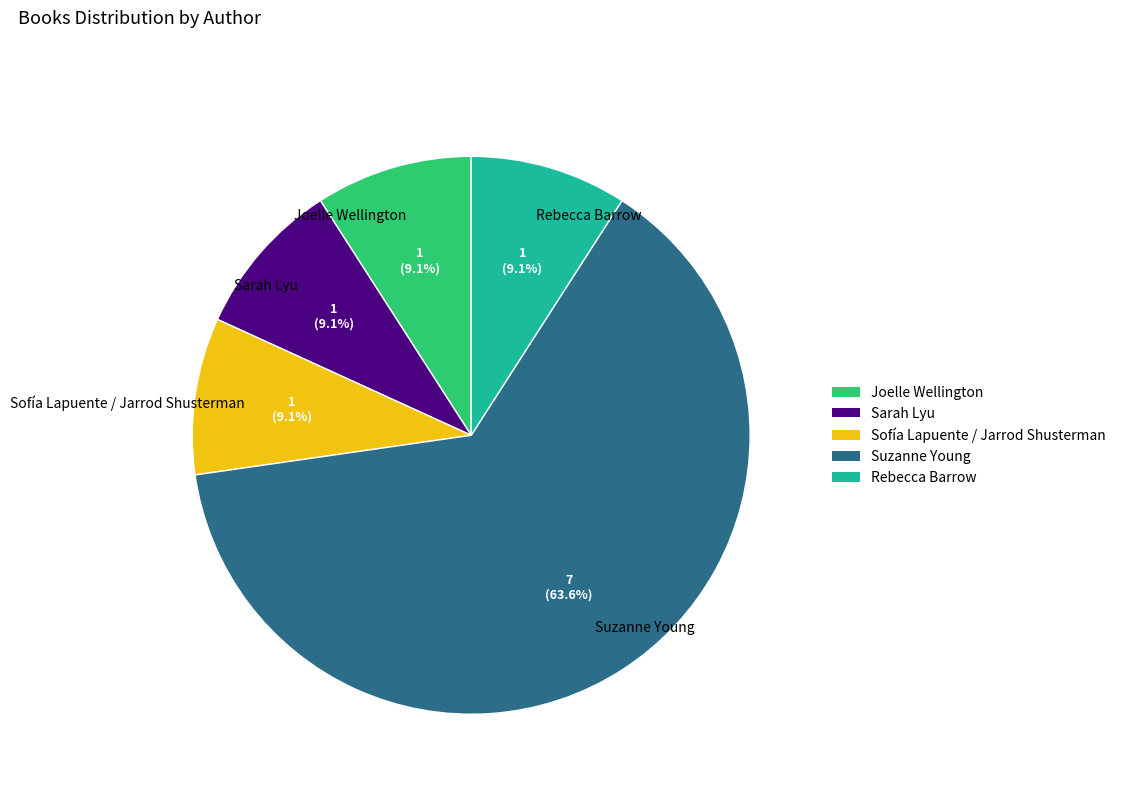

What is the ratio of the value at Rebecca Barrow to the value at Joelle Wellington?

1.0